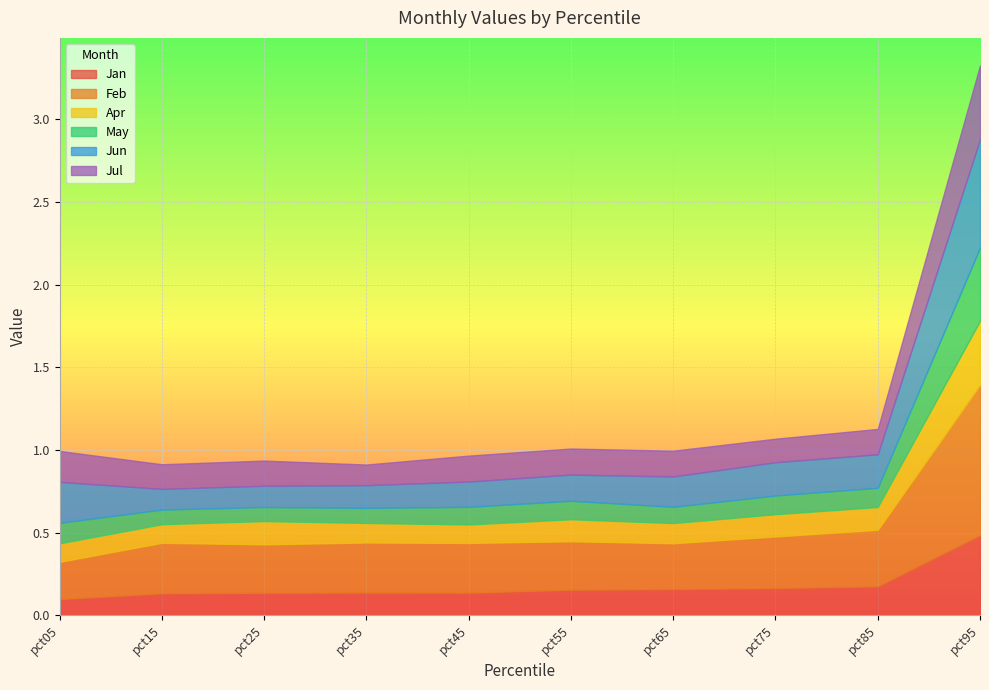

What is the value of the Feb point at the 3rd from the left?

0.3